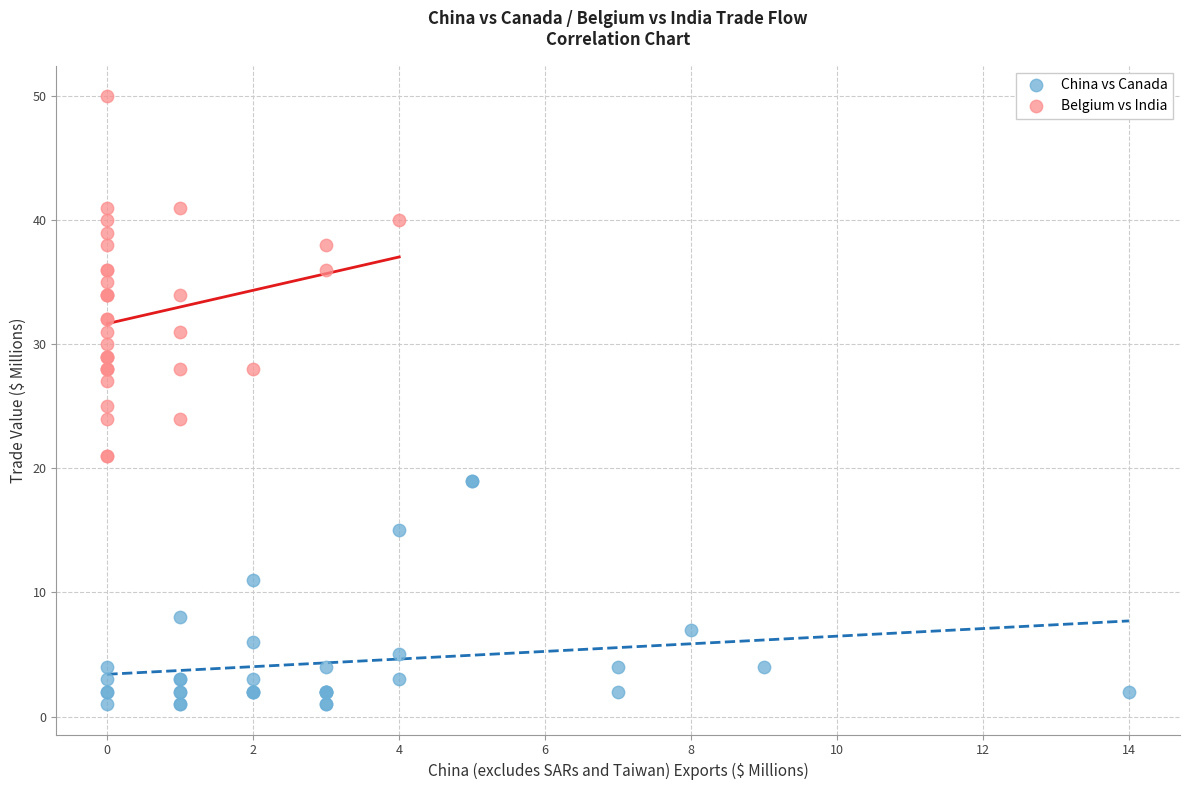

Which series contains the highest Y value?

Belgium vs India